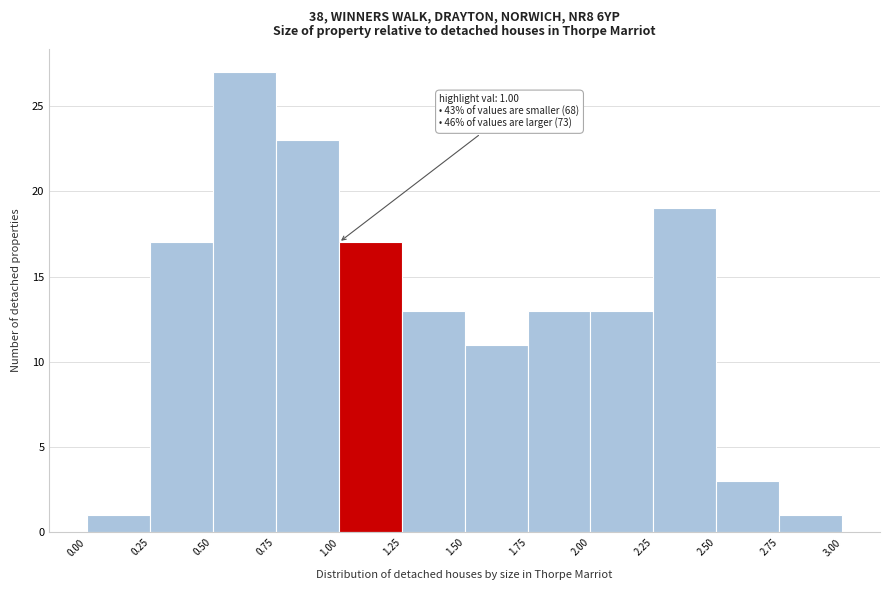

Over which range of the x-axis is the bar tallest?

0.50 to 0.75